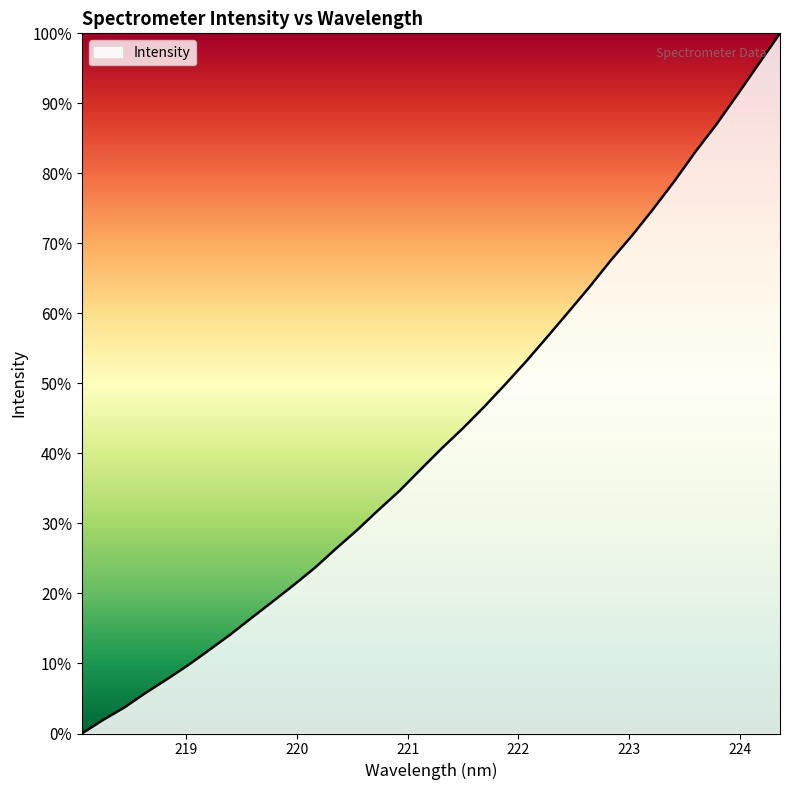

How many categories are shown in the chart?

34